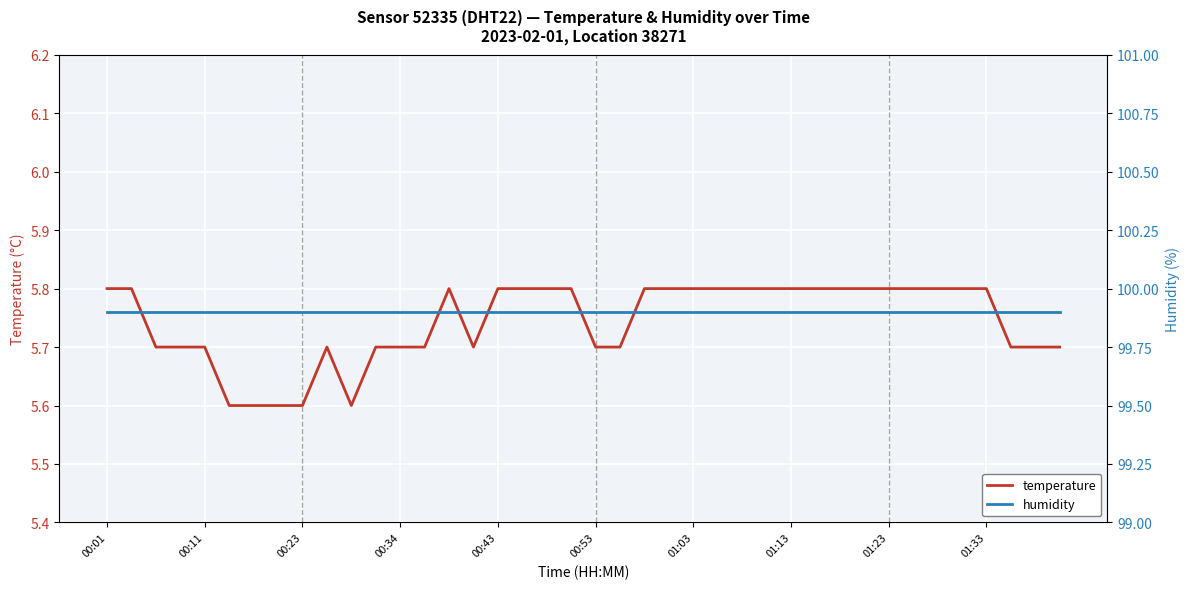

What is the value of the temperature point at the 8th from the left?

5.6